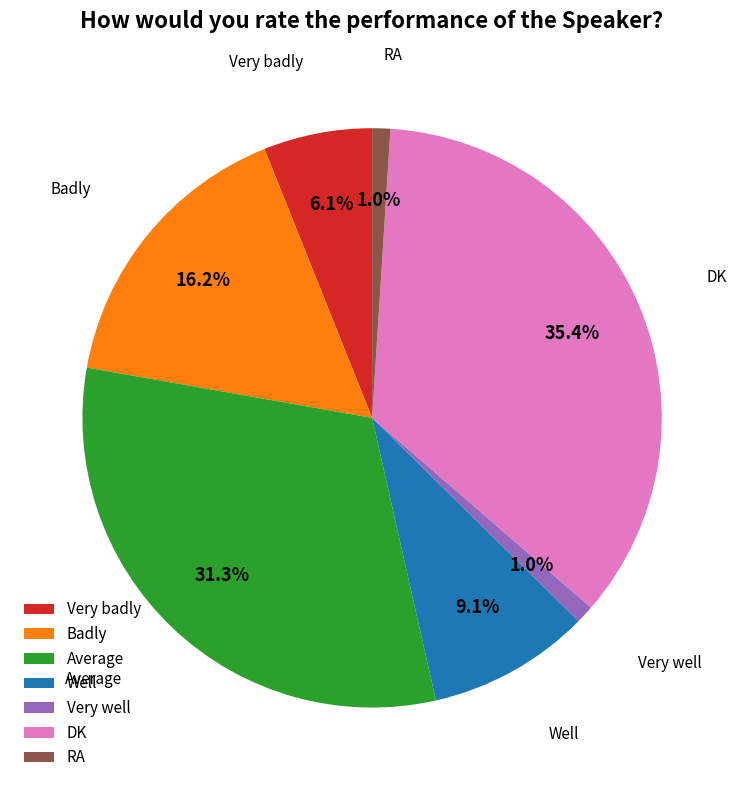

Is it true that Well is 9% of the pie?

True